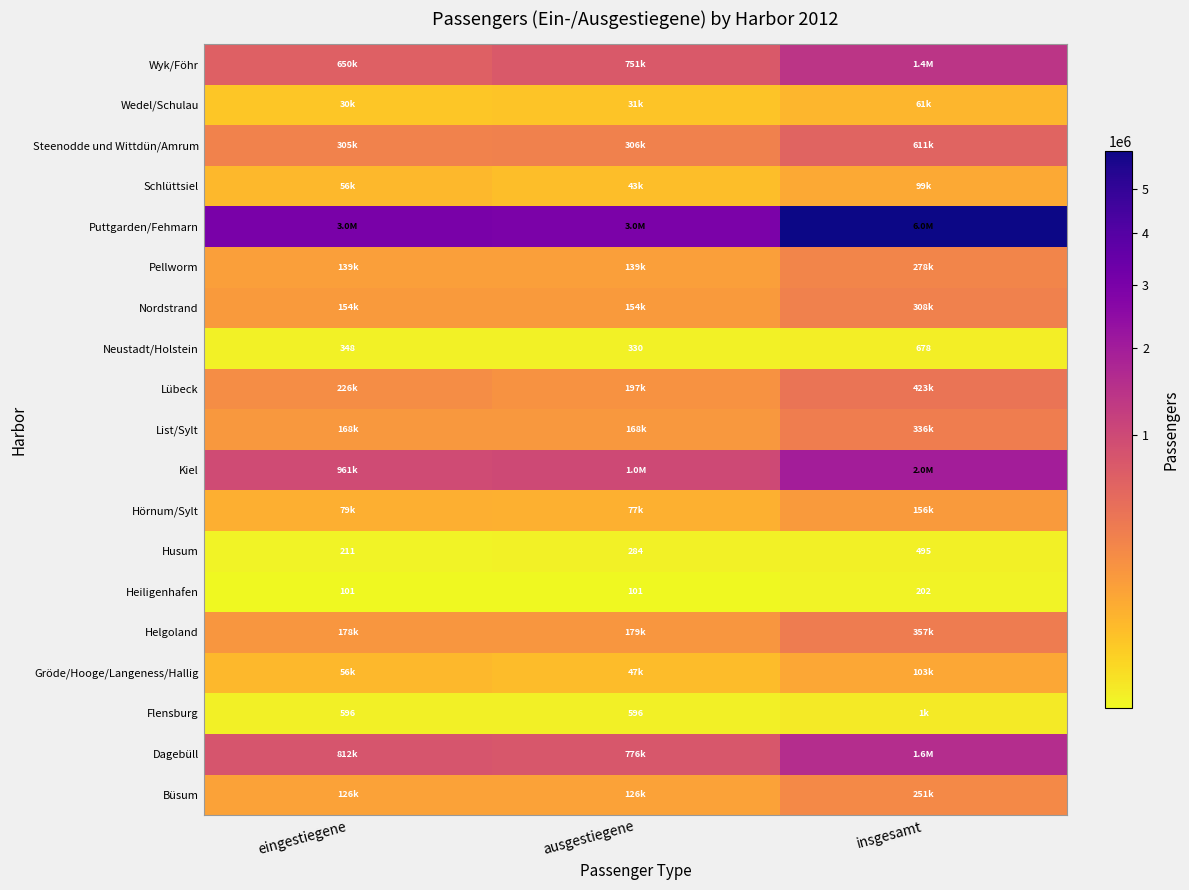

Read the Husum value at ausgestiegene.

284